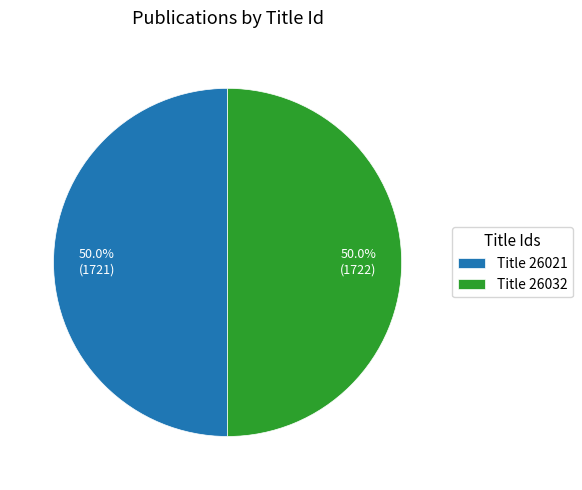

Combined, what portion of the pie is Title 26021 and Title 26032?

100.0%